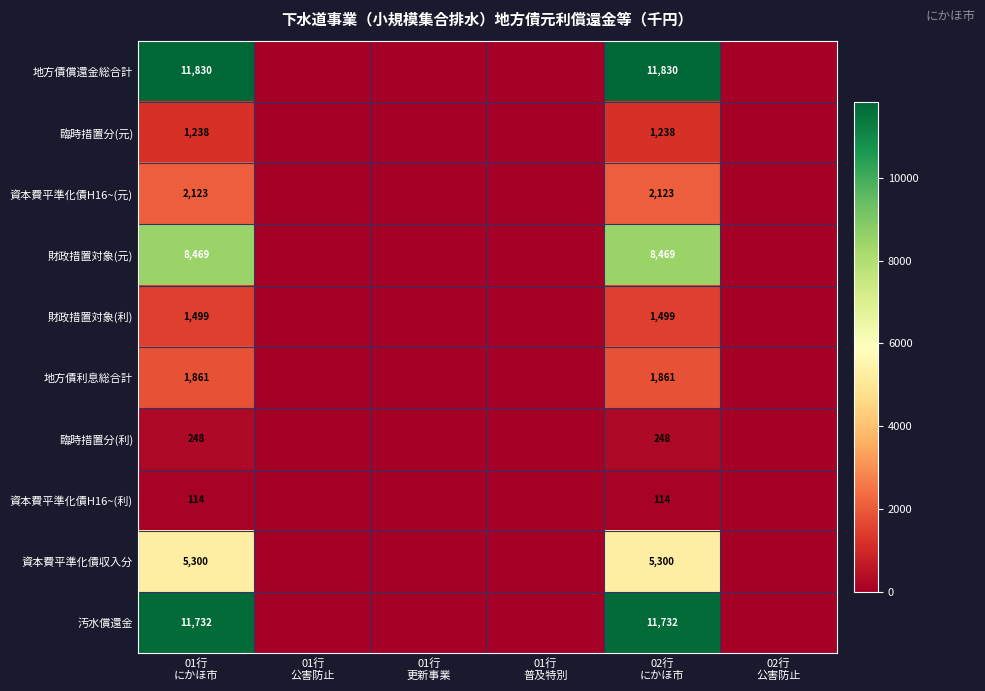

List the series in order of their peak value, highest first.

地方債償還金総合計, 汚水償還金, 財政措置対象(元), 資本費平準化債収入分, 資本費平準化債H16~(元), 地方債利息総合計, 財政措置対象(利), 臨時措置分(元), 臨時措置分(利), 資本費平準化債H16~(利)